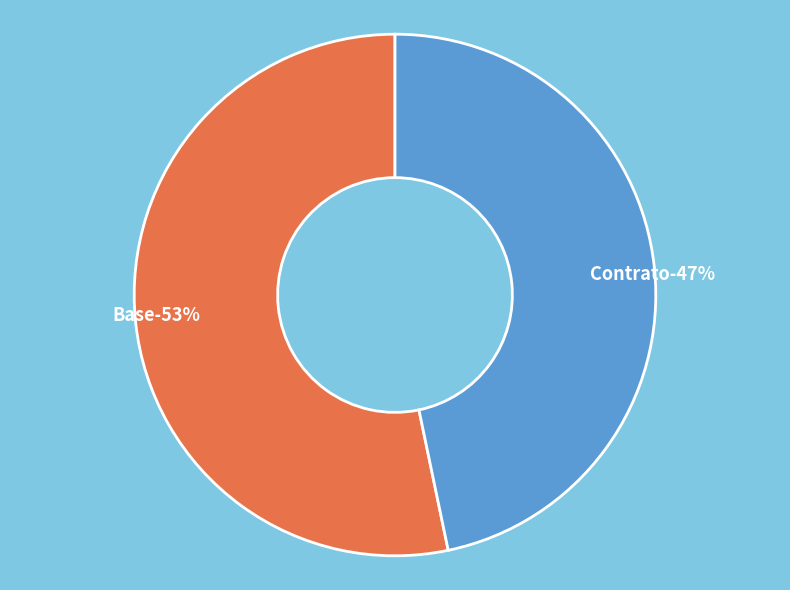

Between Contrato and Base, which is larger?

Base